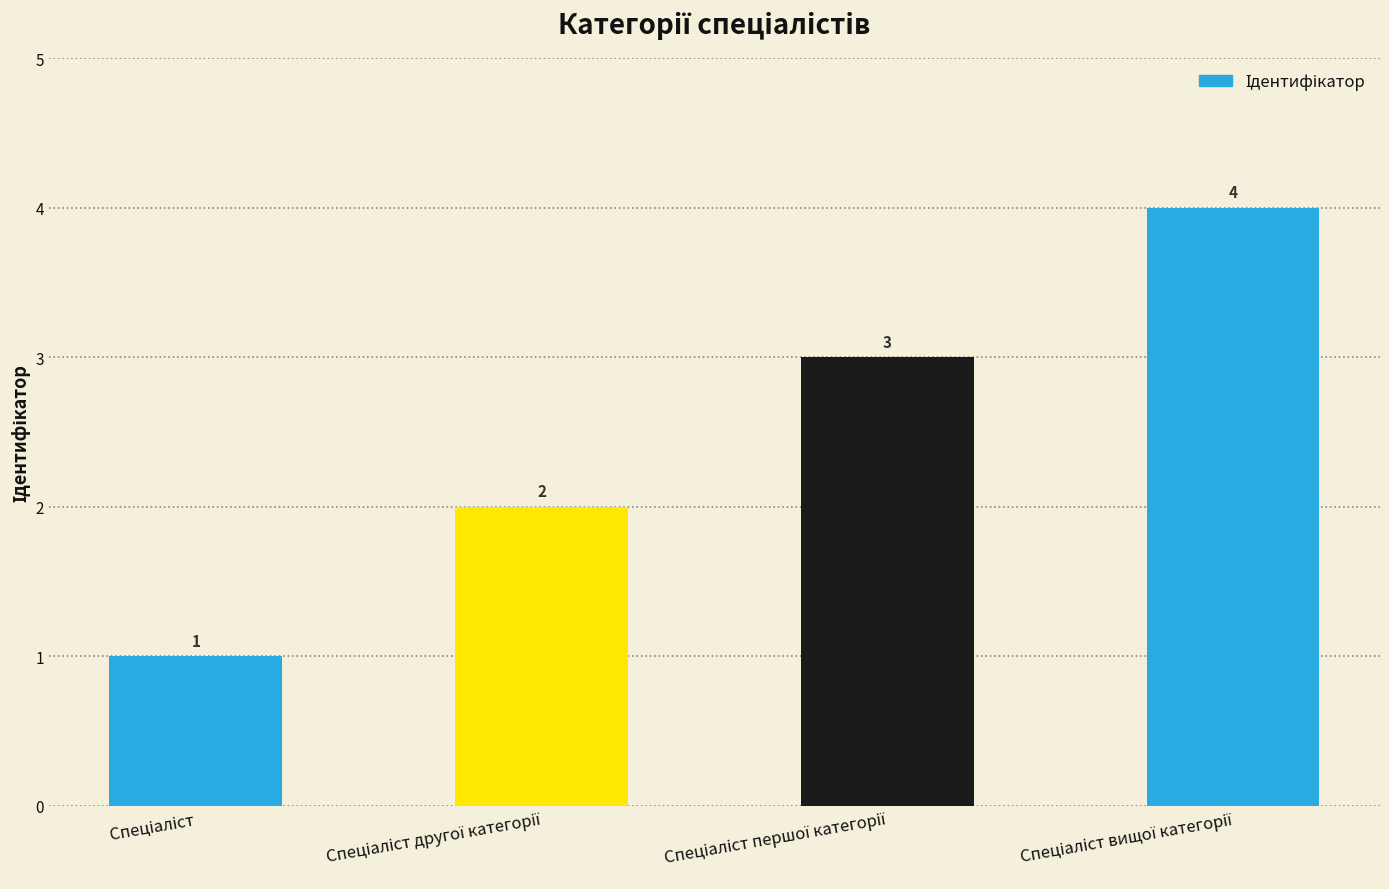

What is the value of the 2nd bar from the left?

2